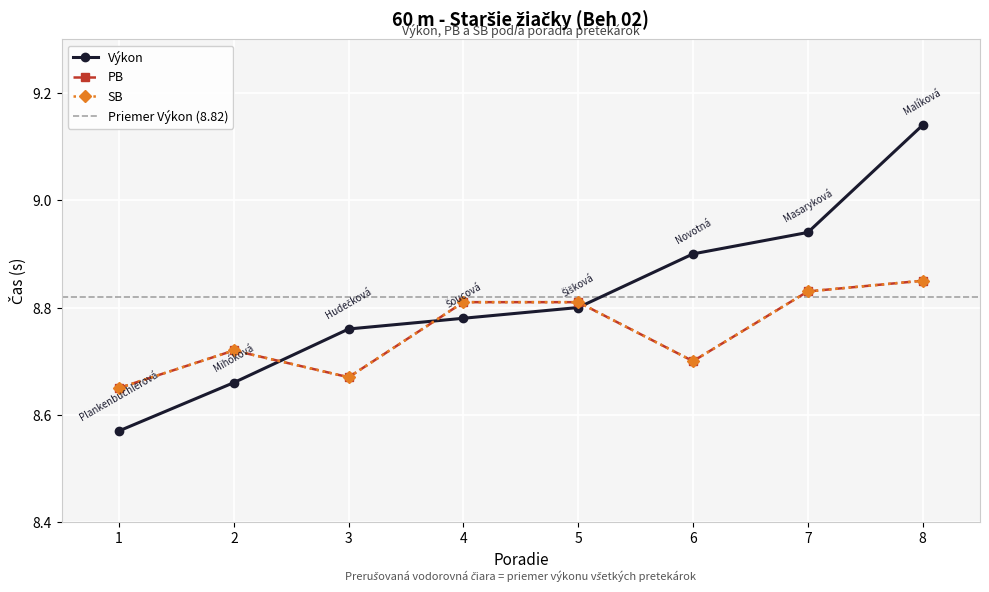

What value does the SB series have at 5?

8.8